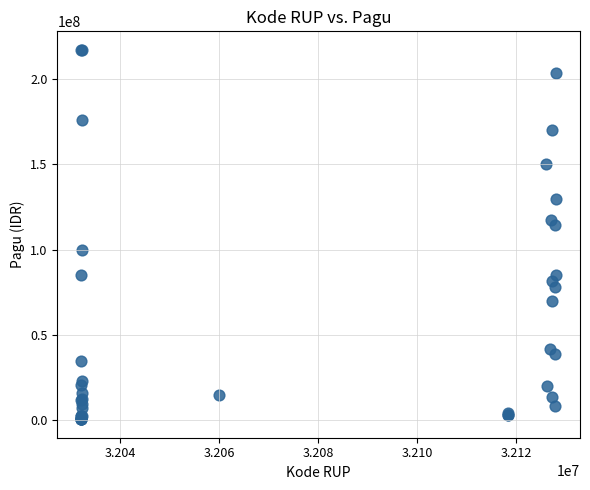

What Y value in the scatter plot is closest to 108830000?

114296000